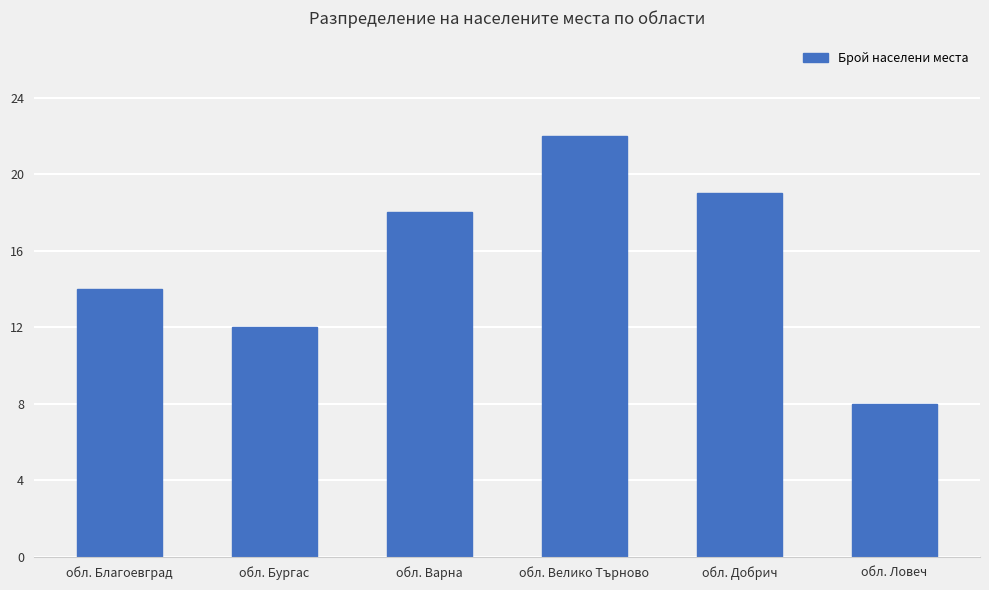

Reading left to right, extract all data points from this chart.

14	12	18	22	19	8